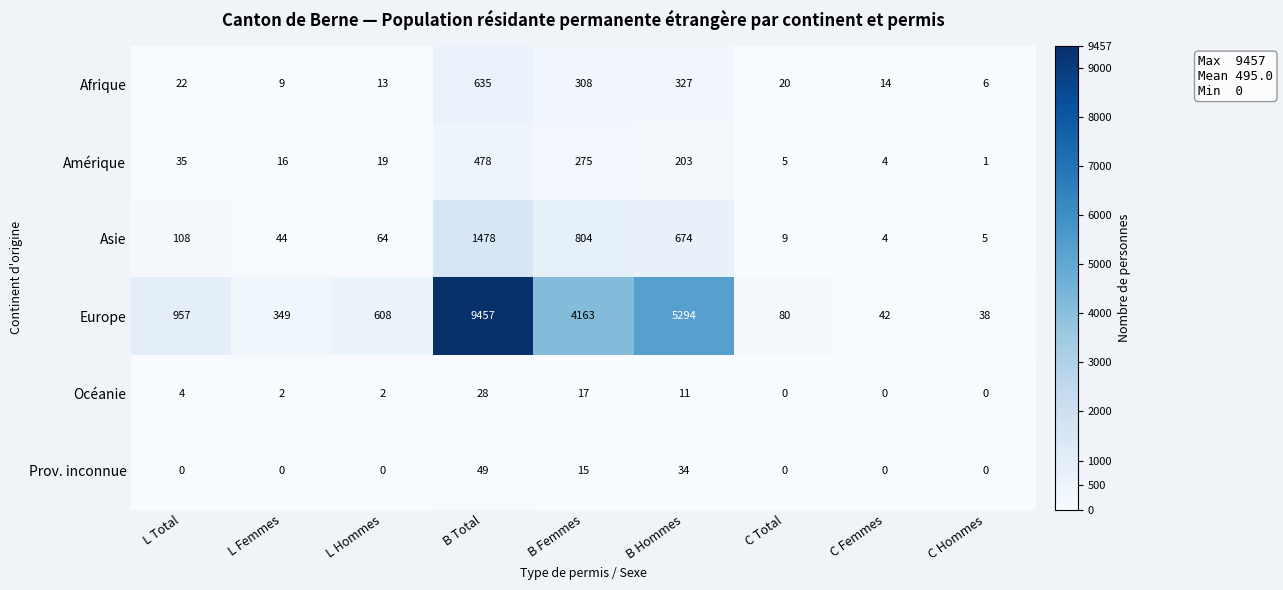

Which label corresponds to the largest value in the chart?

B Total